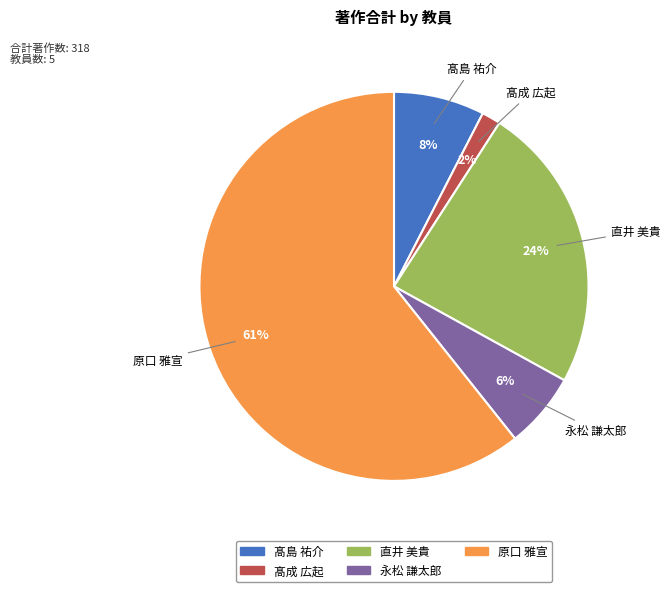

Do 髙成 広起 and 髙島 祐介 together represent more than half of the pie?

No